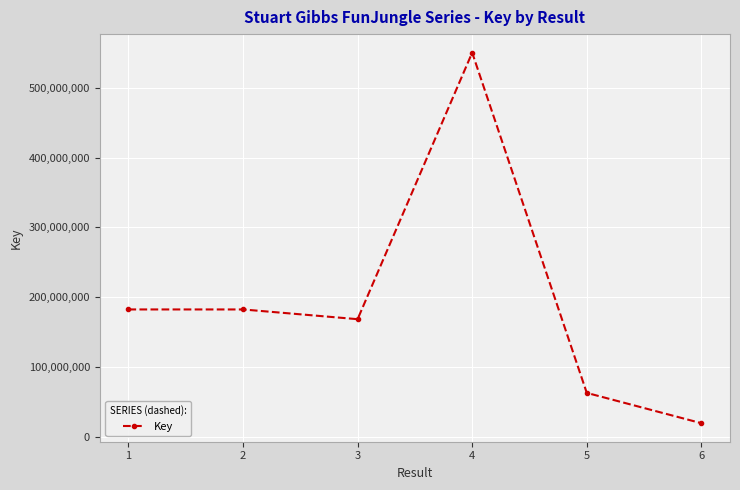

What is the maximum value shown in the chart?

550717405